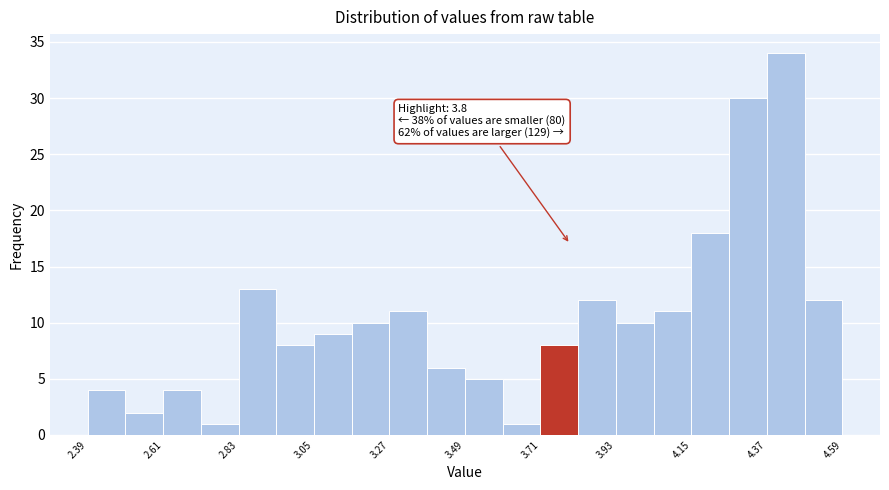

Around what value on the x-axis is the tallest bar? Give the approximate position of its centre, as read against the axis.

4.45